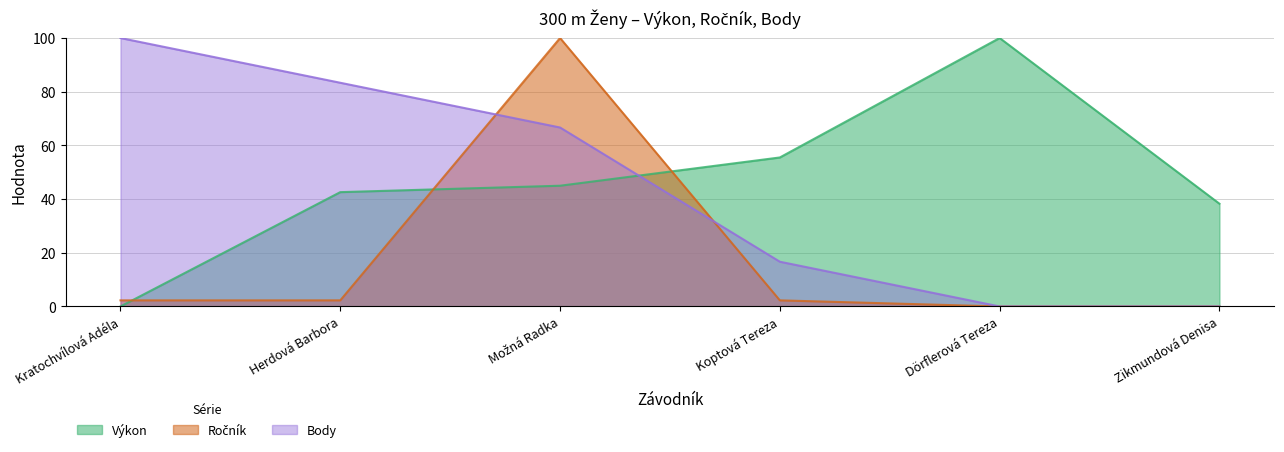

Does the chart have visible grid lines?

Yes